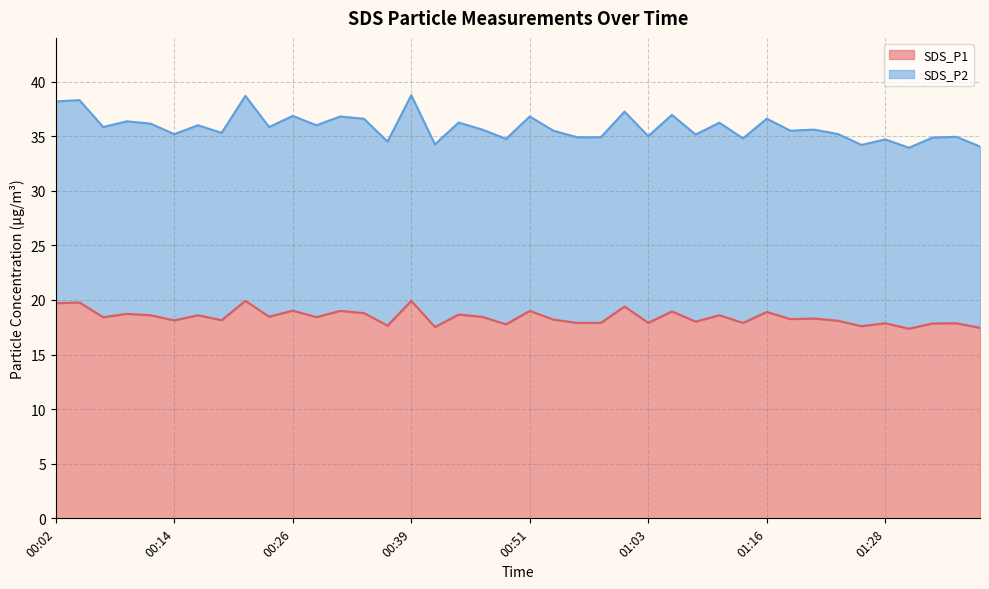

What is the spread (max minus min) of values at 00:22?

18.8